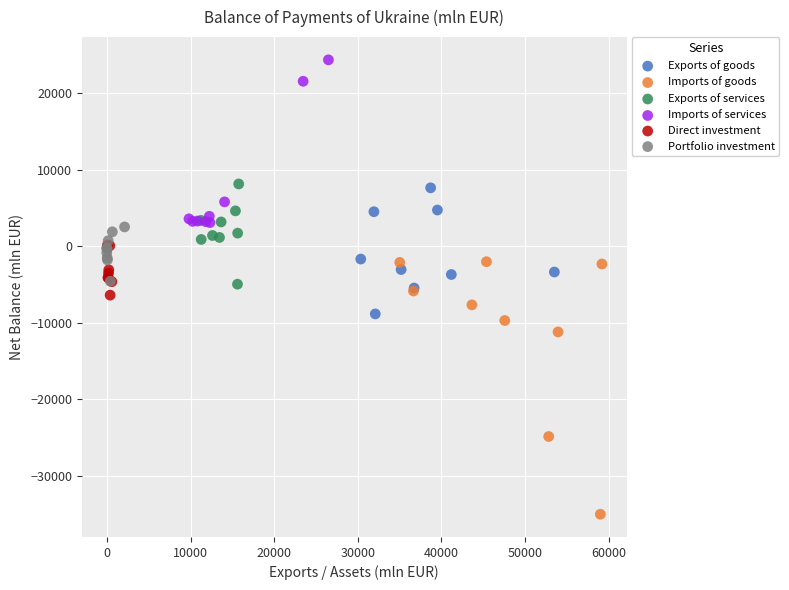

Which series contains the lowest Y value?

Imports of goods